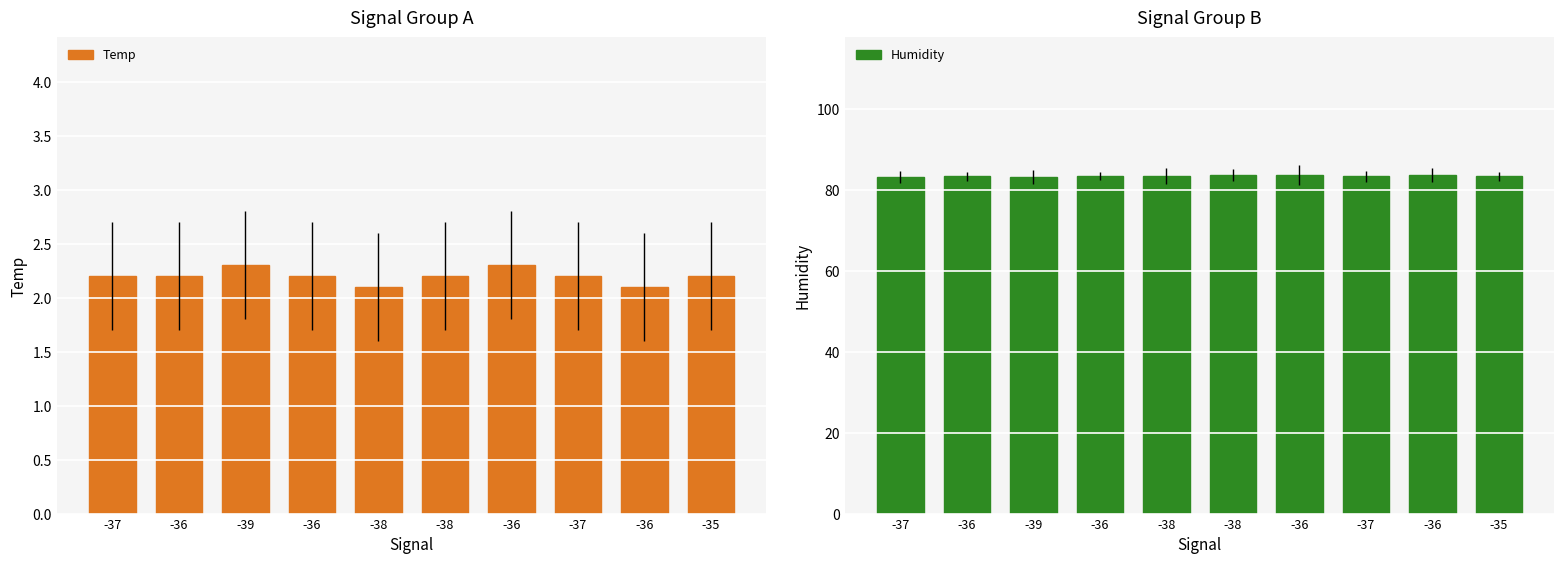

Count the Temp values in the range 2 to 3.

10